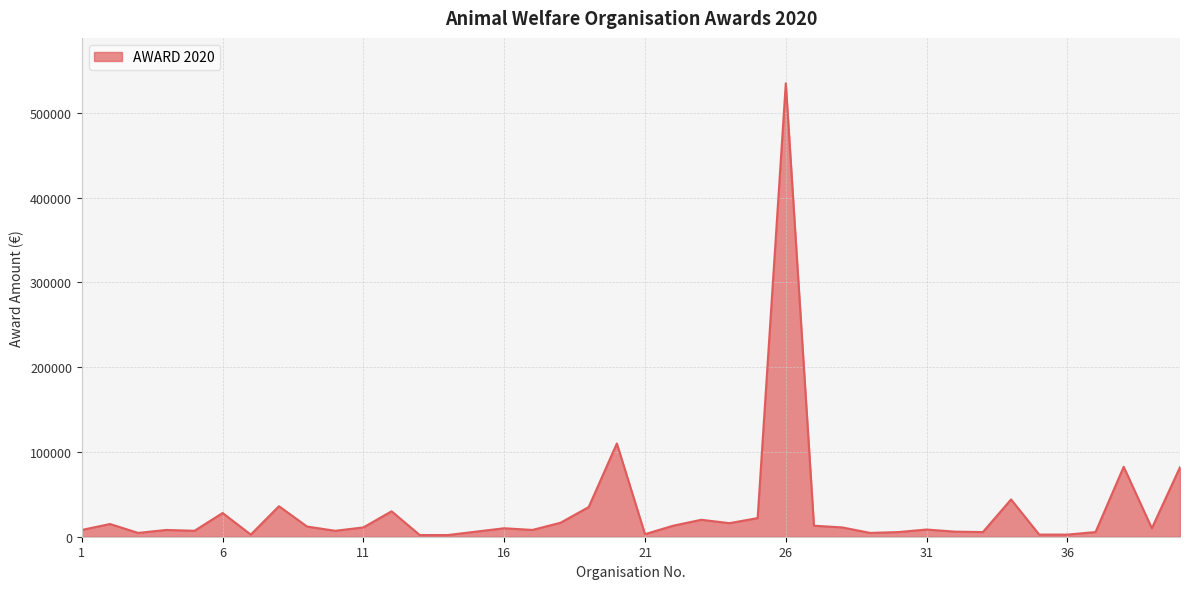

What is the difference between the maximum and minimum values?

533000